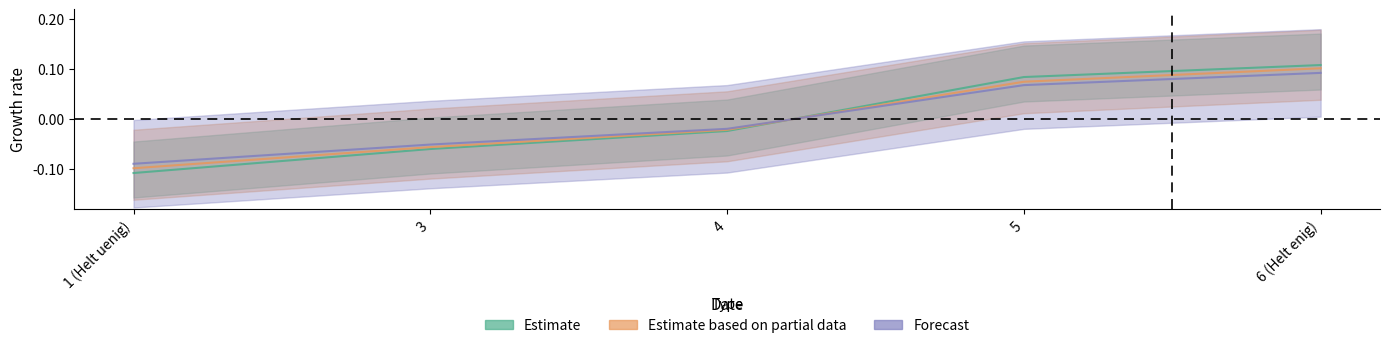

Rank the categories by Estimate value from highest to lowest.

6 (Helt enig), 5, 4, 3, 1 (Helt uenig)